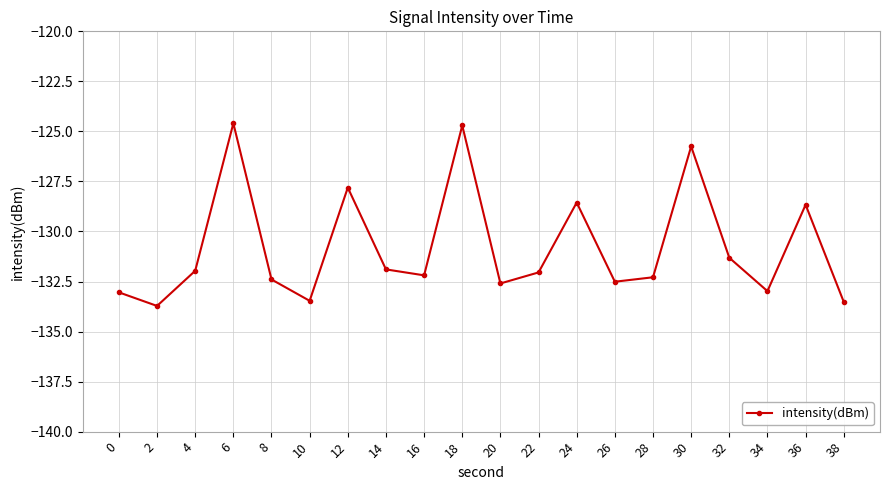

What is the minimum value shown in the chart?

-133.7